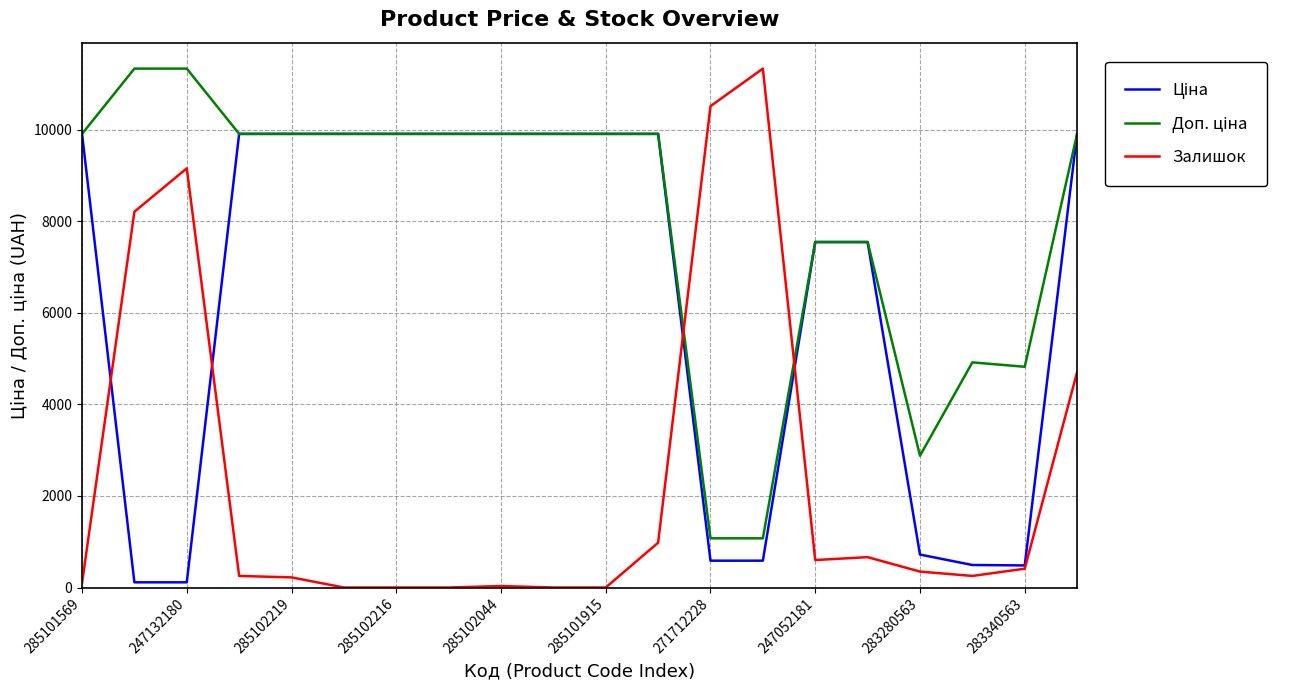

What is the maximum value shown in the chart?

11334.0